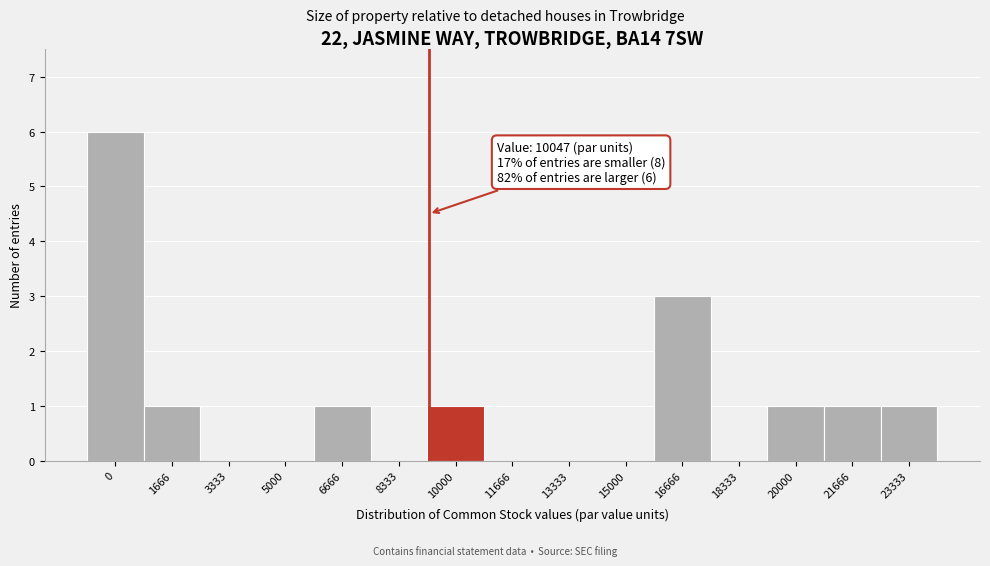

Reading left to right, extract all data points from this chart.

0=6	1666=1	3333=0	5000=0	6666=1	8333=0	10000=1	11666=0	13333=0	15000=0	16666=3	18333=0	20000=1	21666=1	23333=1